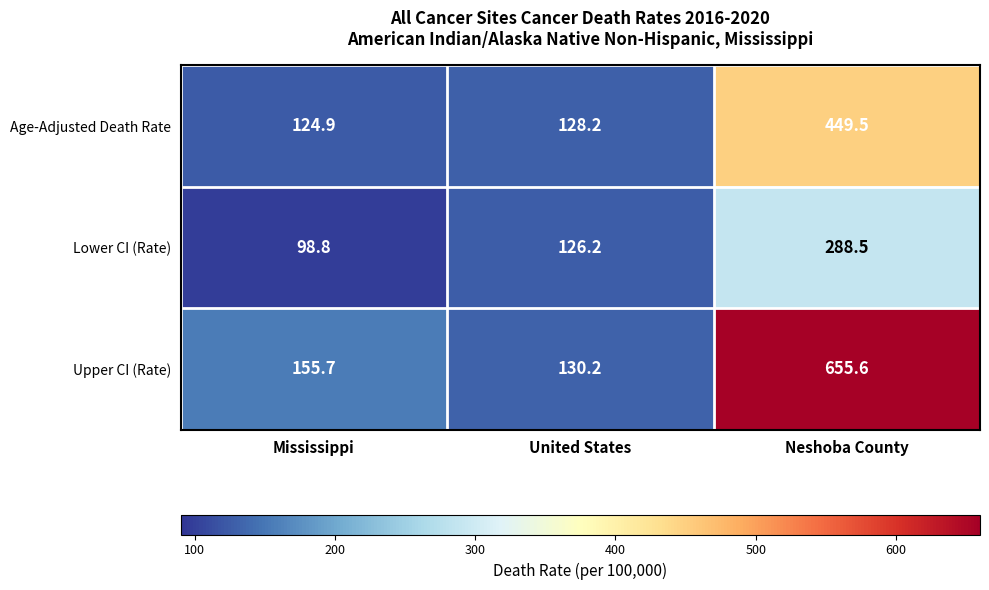

Reading right to left, what are all the values shown in this chart?

Age-Adjusted Death Rate: 449.5	128.2	124.9
Lower CI (Rate): 288.5	126.2	98.8
Upper CI (Rate): 655.6	130.2	155.7